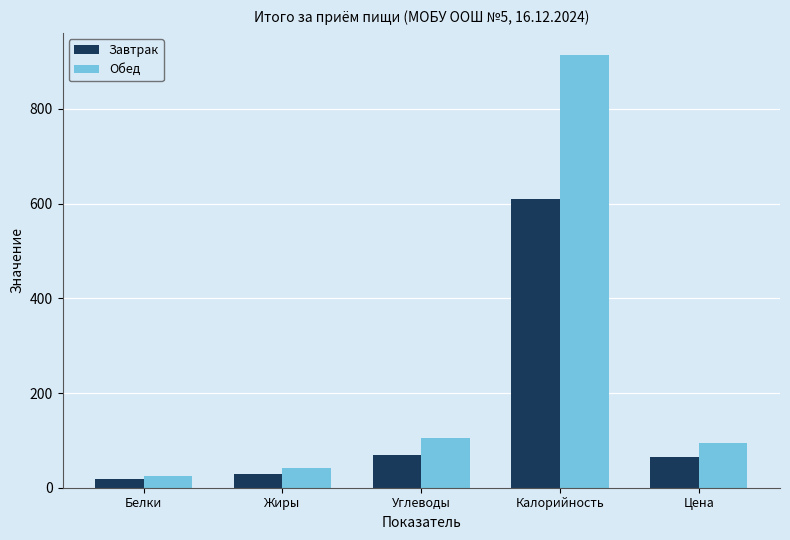

Is it true that Обед equals 632.1 at Калорийность?

False